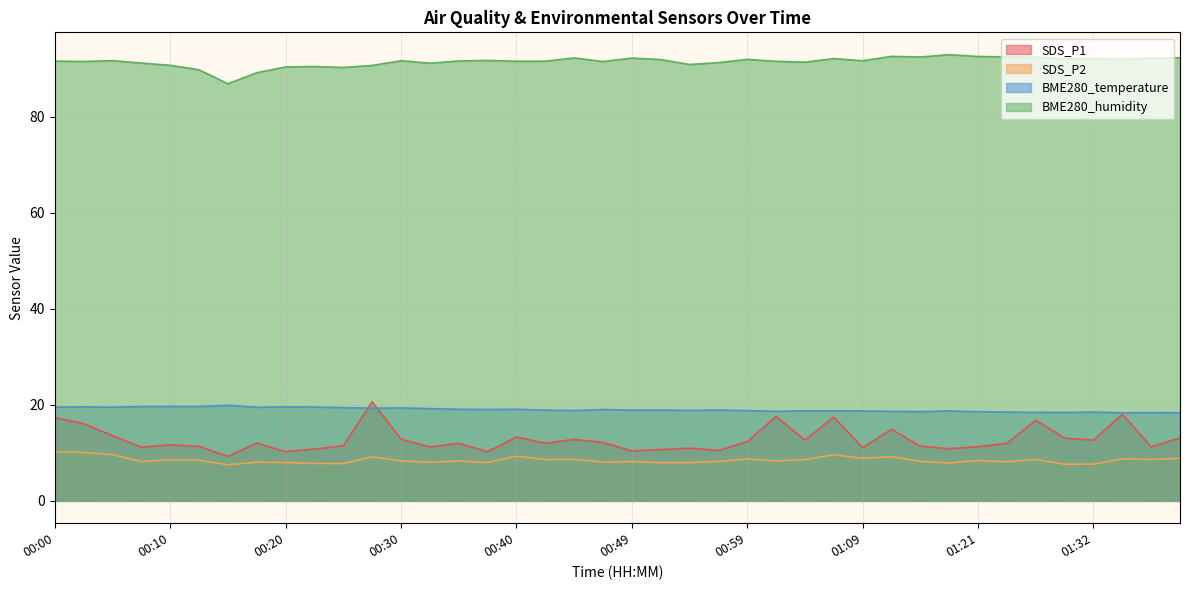

The SDS_P1 series shows 13.3 at 00:40. True or false?

True